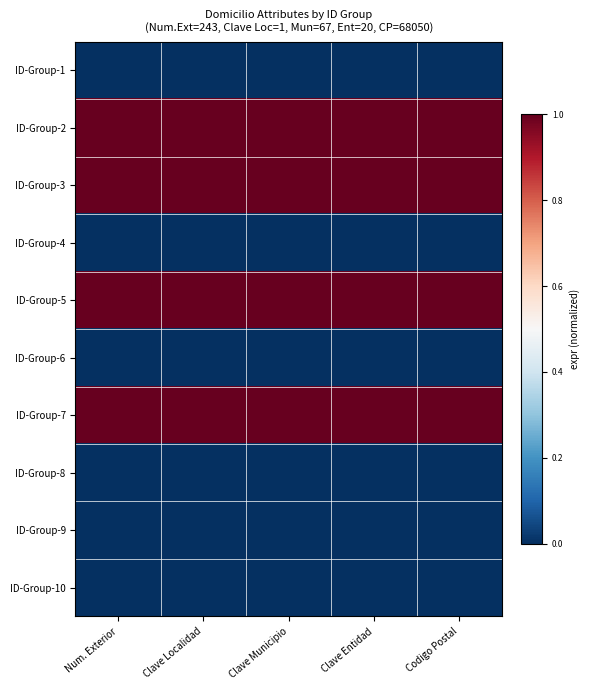

Which category has the highest value across all series?

Num. Exterior